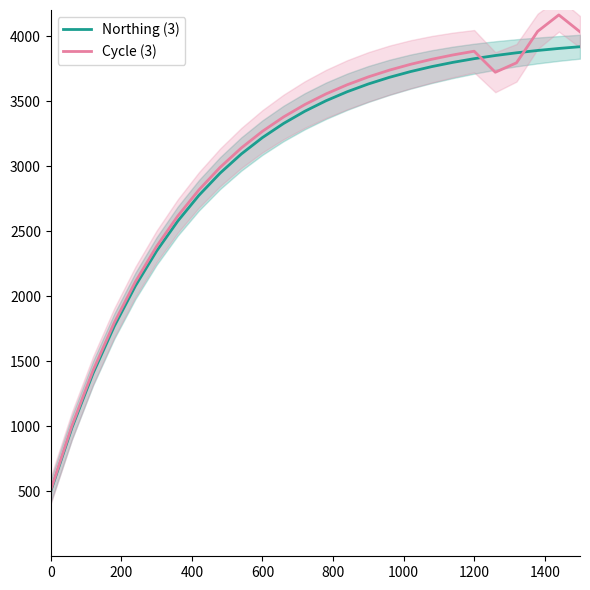

What is the smallest value displayed?

500.0